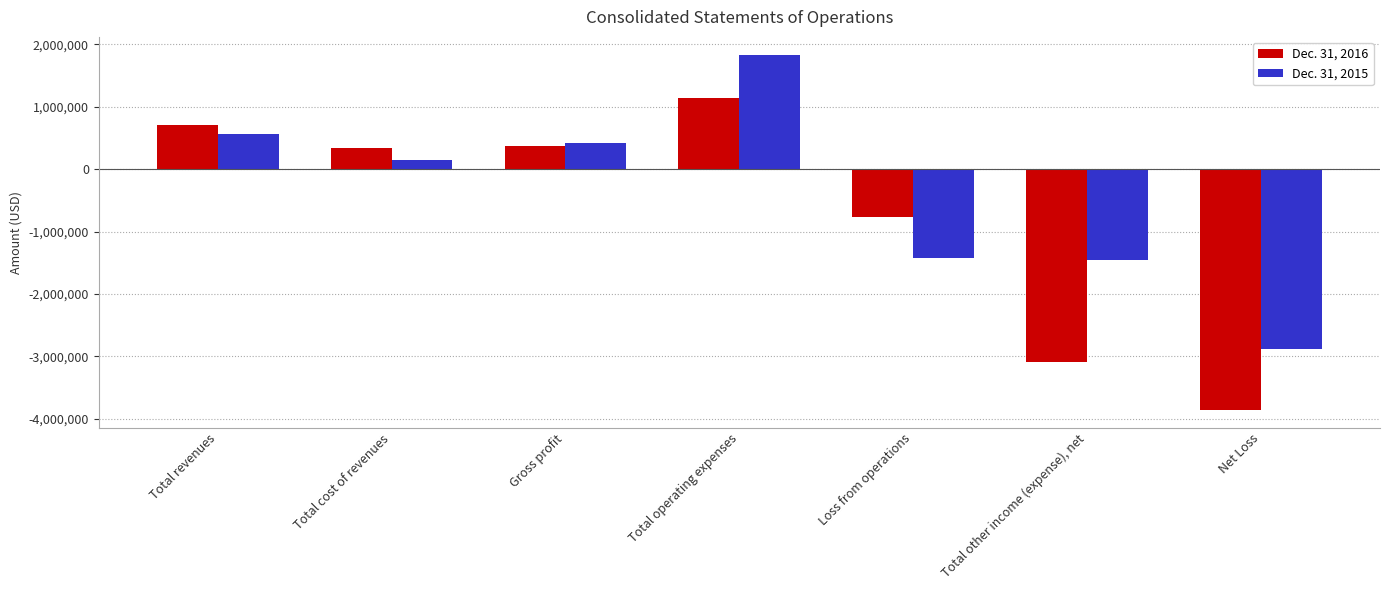

What value does the Dec. 31, 2016 series have at Total cost of revenues, to the nearest 10?

343070